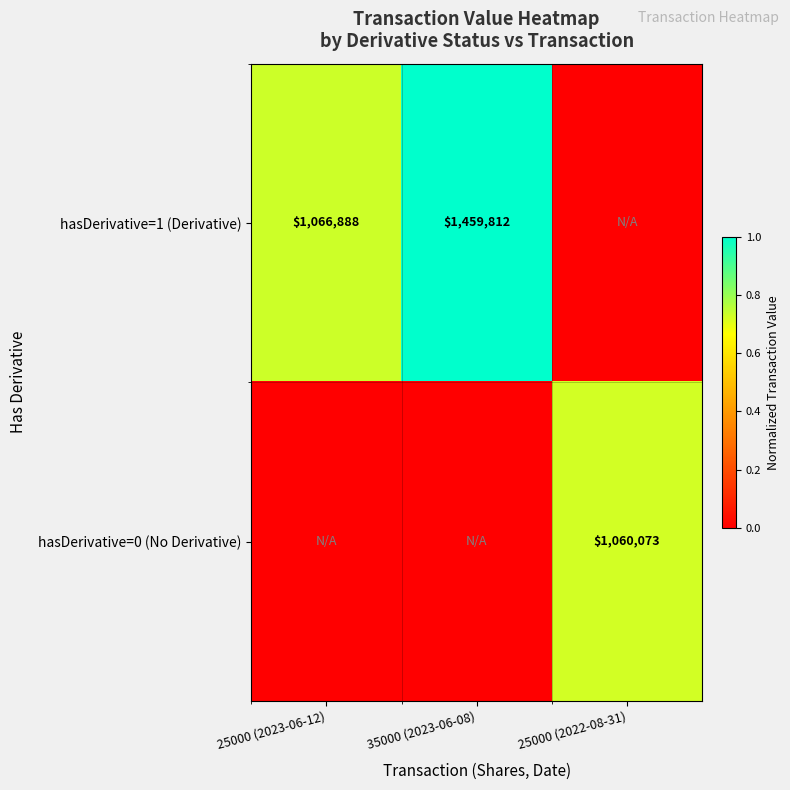

The value of hasDerivative=1 (Derivative) at 25000 (2023-06-12) is 1066888. True or false?

True